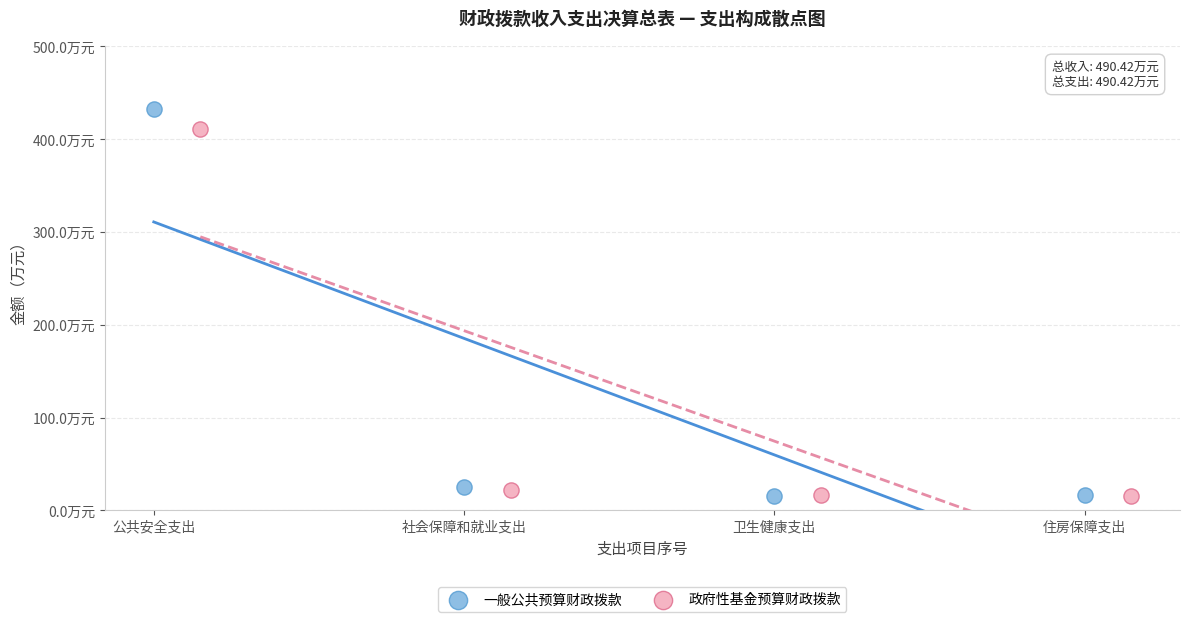

What are all the series names shown in the legend?

一般公共预算财政拨款, 政府性基金预算财政拨款